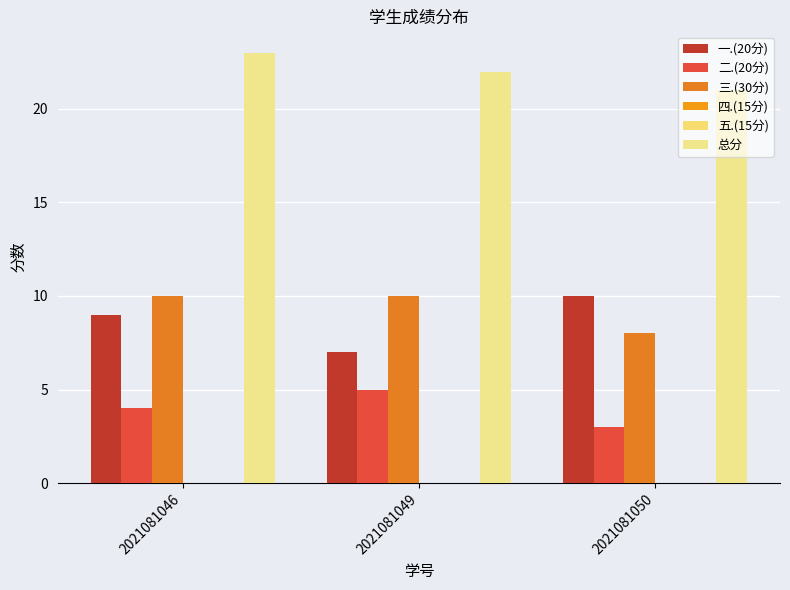

What is the difference between the maximum and second lowest values in the 总分 series?

1